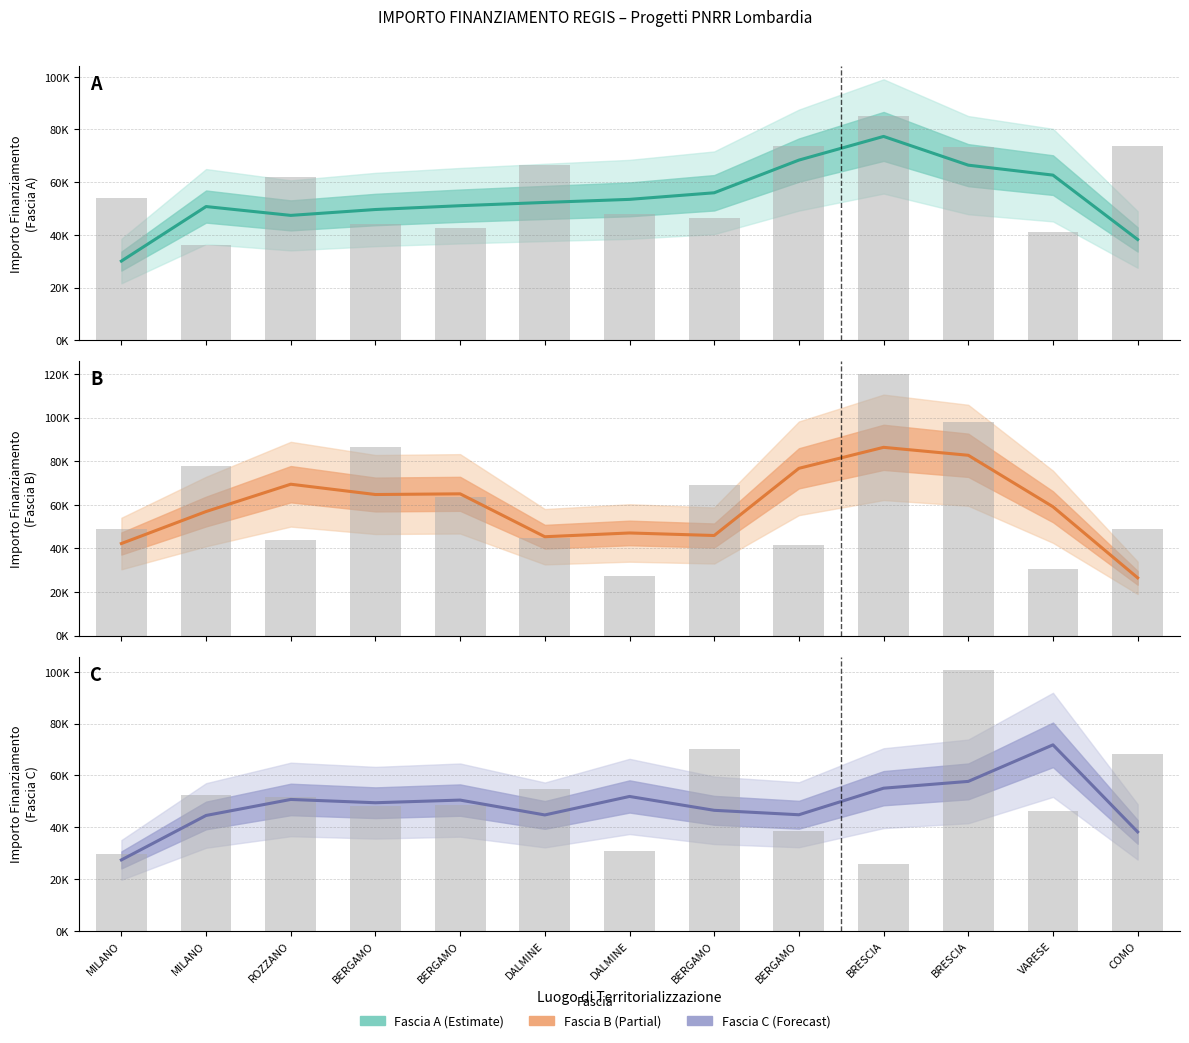

Is the value of Fascia A at ROZZANO greater than the value of Fascia C at MILANO?

Yes